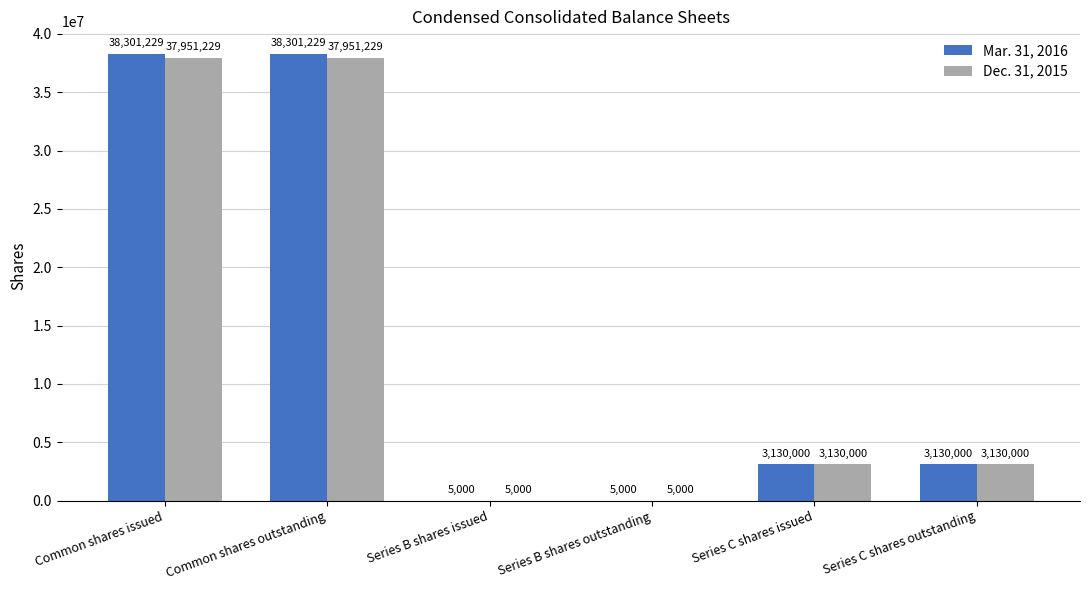

What is the difference between the Dec. 31, 2015 values at Series B shares issued and Common shares issued?

37946229